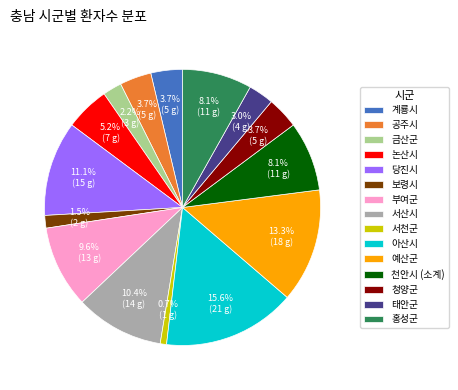

What is the smallest slice in the pie chart?

서천군